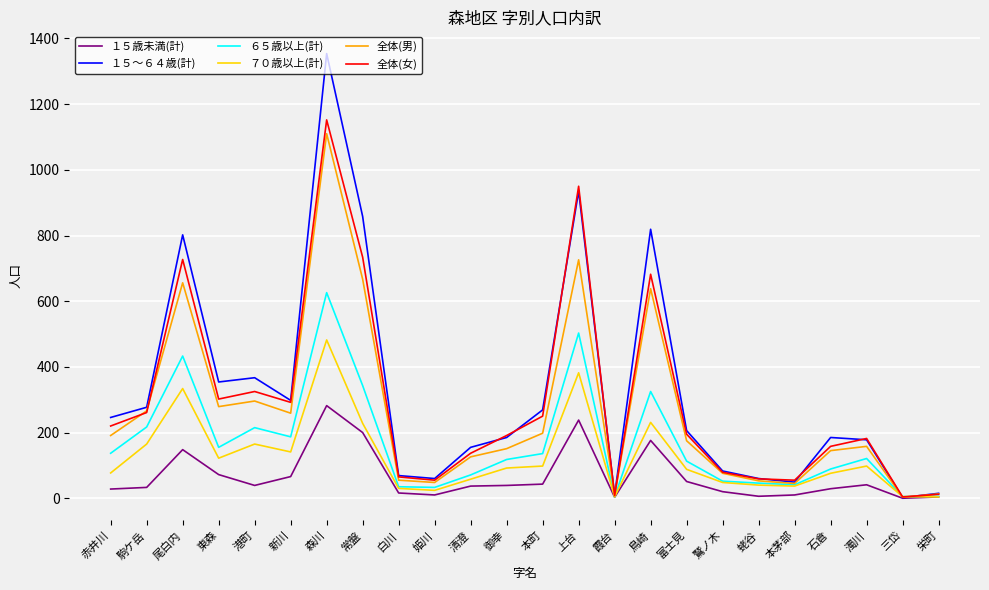

What is the spread (max minus min) of values at 東森?

282